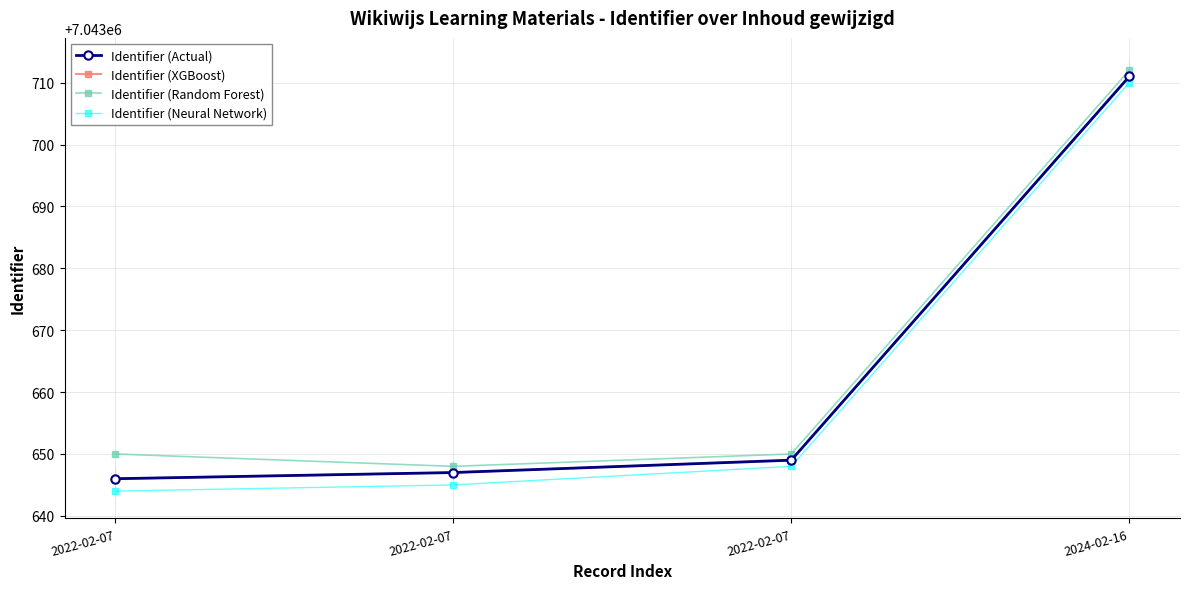

What is the difference between the maximum and minimum values in the Identifier (Neural Network) series?

66